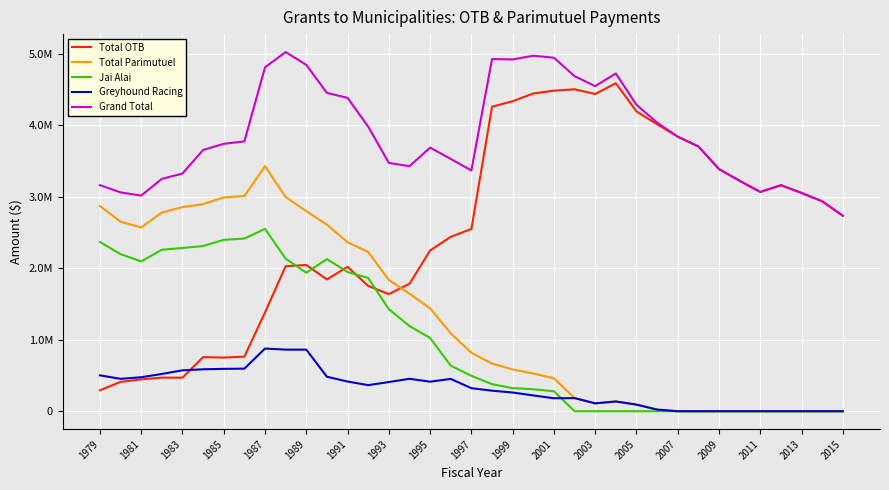

What are all the series names shown in the legend?

Total OTB, Total Parimutuel, Jai Alai, Greyhound Racing, Grand Total